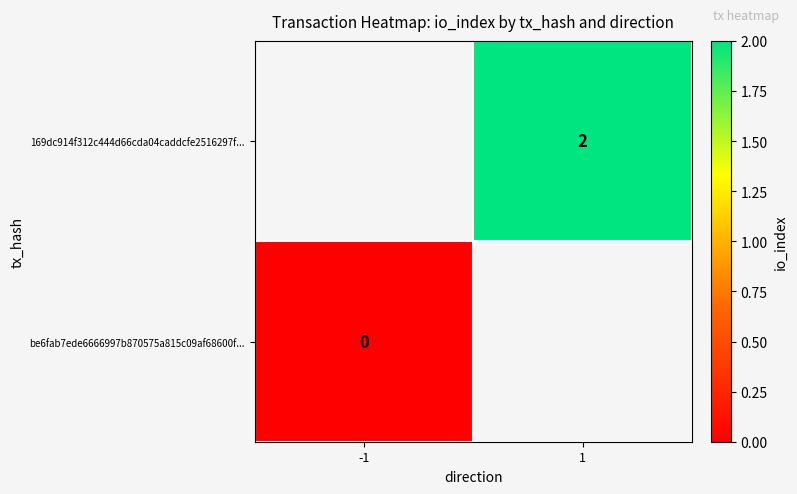

True or false: 169dc914f312c444d66cda04caddcfe2516297f... has a value of 3 at 1.

False